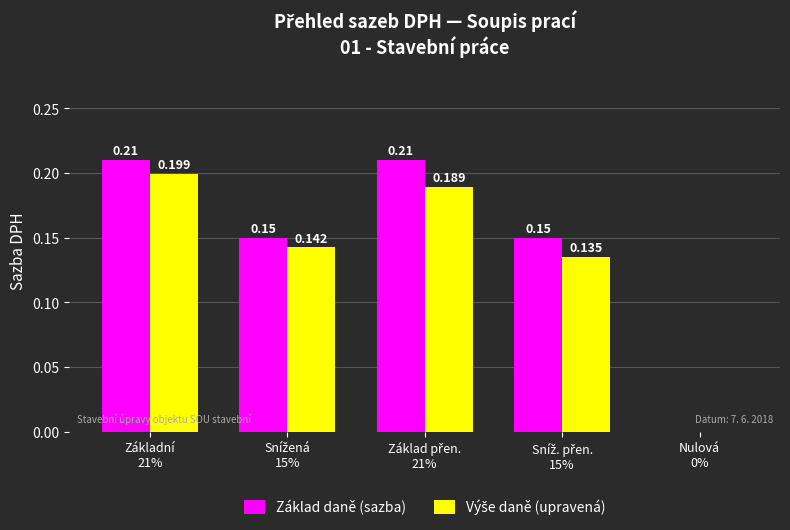

Which series has the largest total across all categories?

Základ daně (sazba)